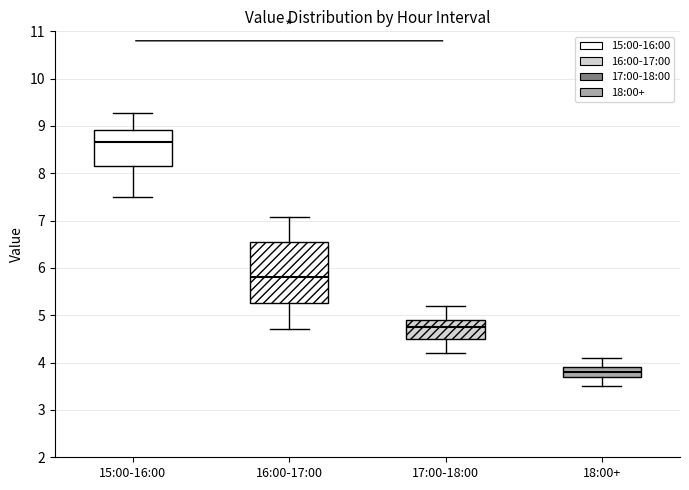

Reading left to right, transcribe this box plot: for each box, give where its median line is, the range the box spans, and where its two whiskers end, as read against the y-axis. The values are not printed on the chart, so give them approximately, as read against the axis.

15:00-16:00: median 8.7, box 8.2 to 8.9, whiskers 7.5 to 9.3
16:00-17:00: median 5.8, box 5.3 to 6.6, whiskers 4.7 to 7.1
17:00-18:00: median 4.8, box 4.5 to 4.9, whiskers 4.2 to 5.2
18:00+: median 3.8, box 3.7 to 3.9, whiskers 3.5 to 4.1